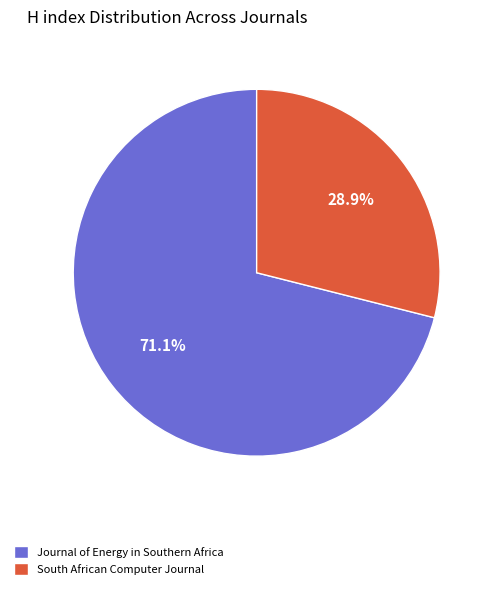

Approximately how many times larger is the value at Journal of Energy in Southern Africa compared to South African Computer Journal?

2.5